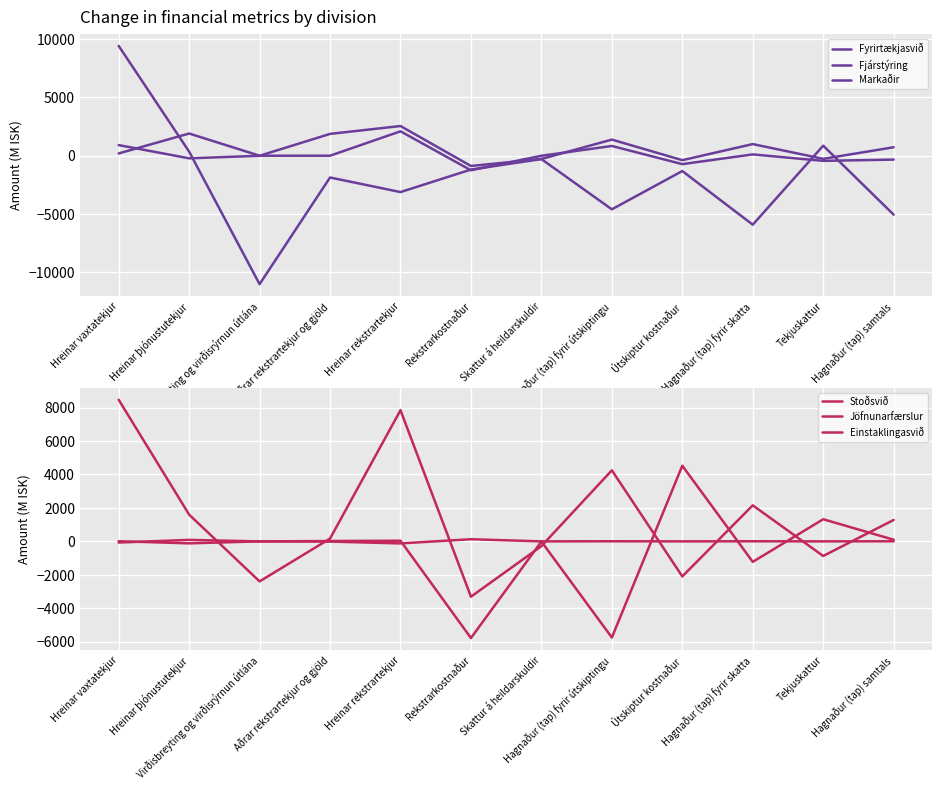

What position from the right is Virðisbreyting og virðisrýrnun útlána?

10